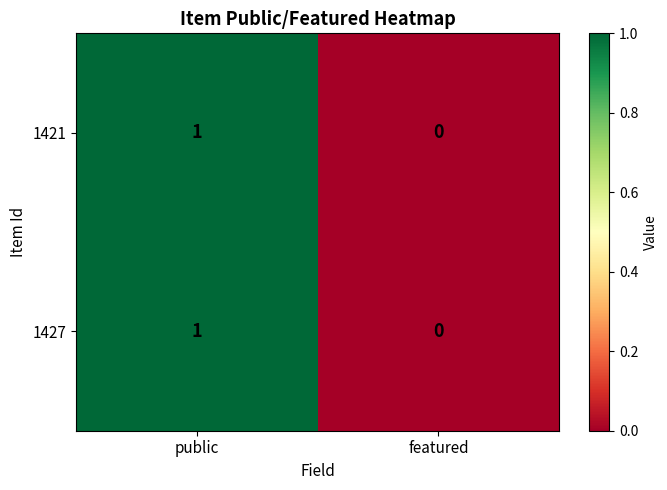

At which category is the sum across all series the highest?

public